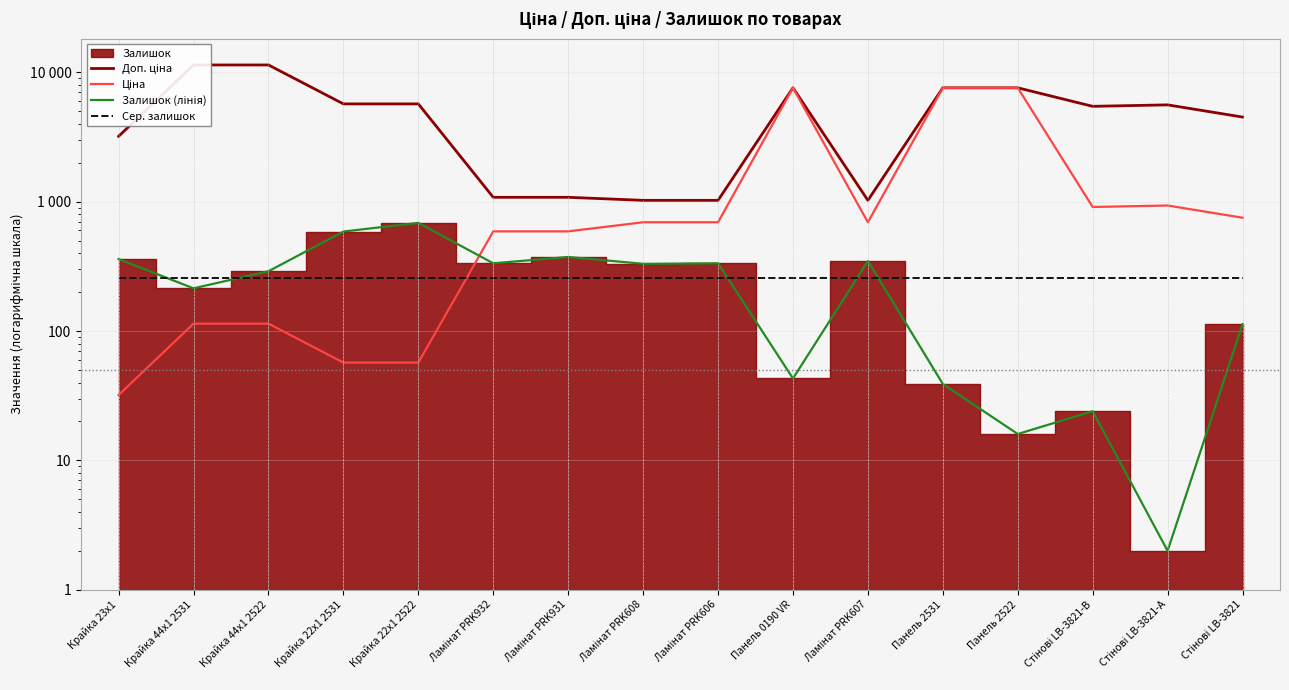

What is the average value of the Залишок (лінія) series?

256.0